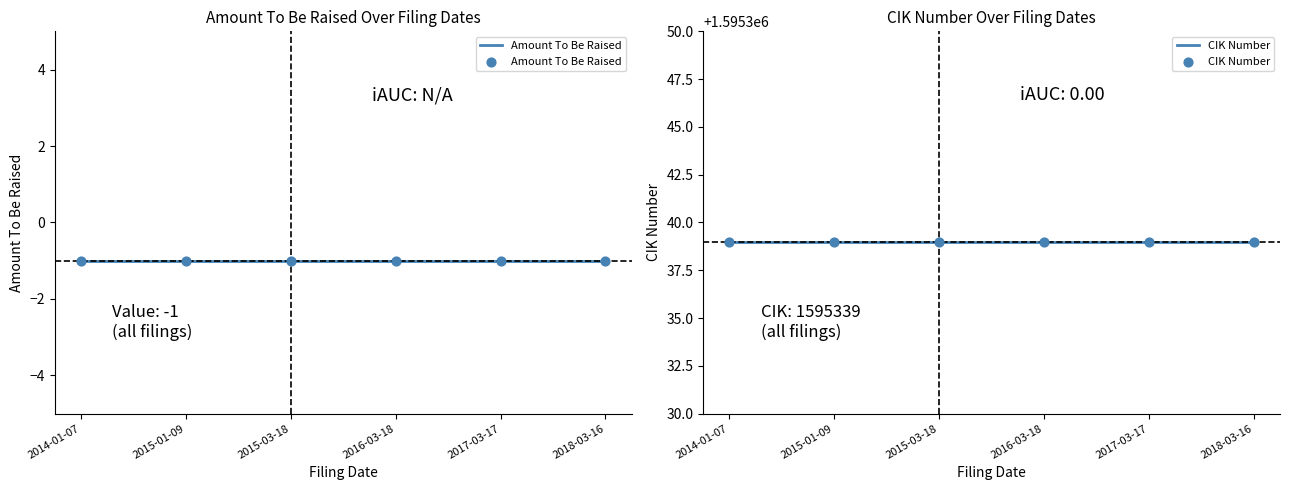

Which series contains the lowest Y value?

Amount To Be Raised